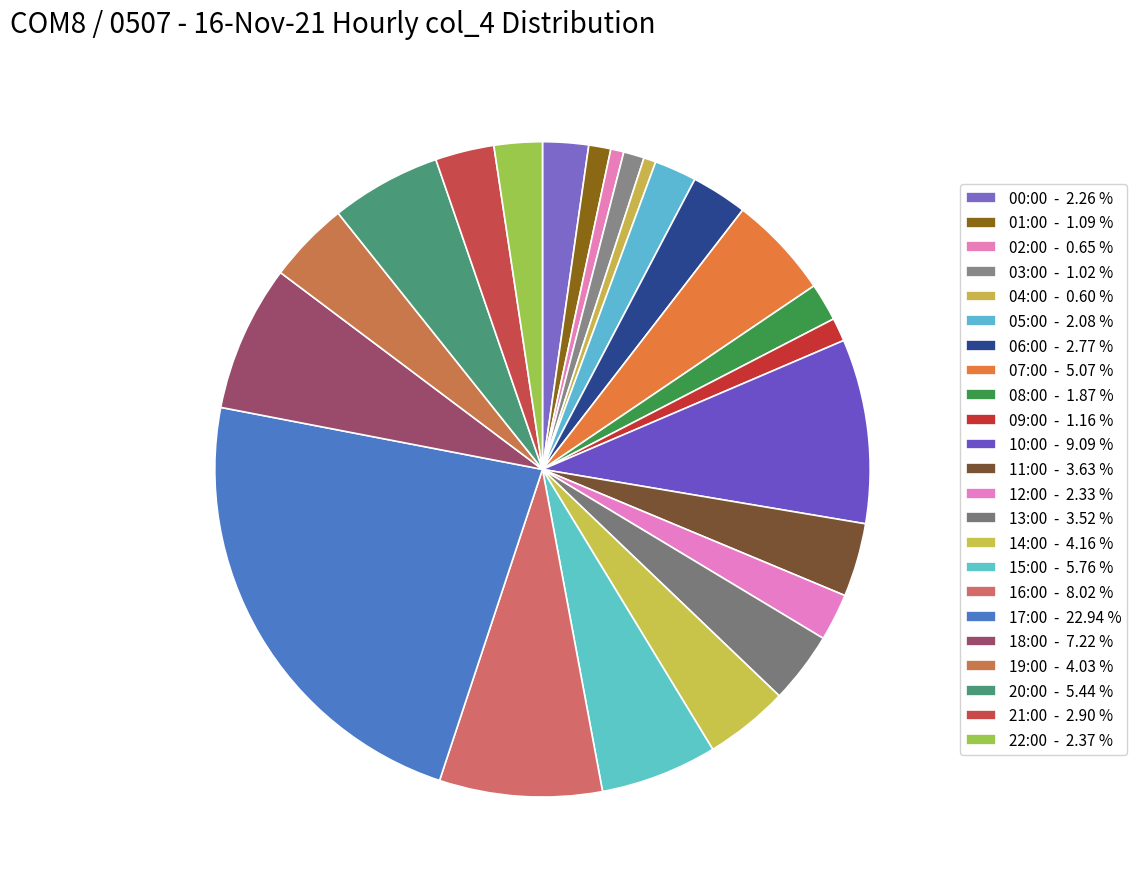

What is the smallest slice in the pie chart?

04:00